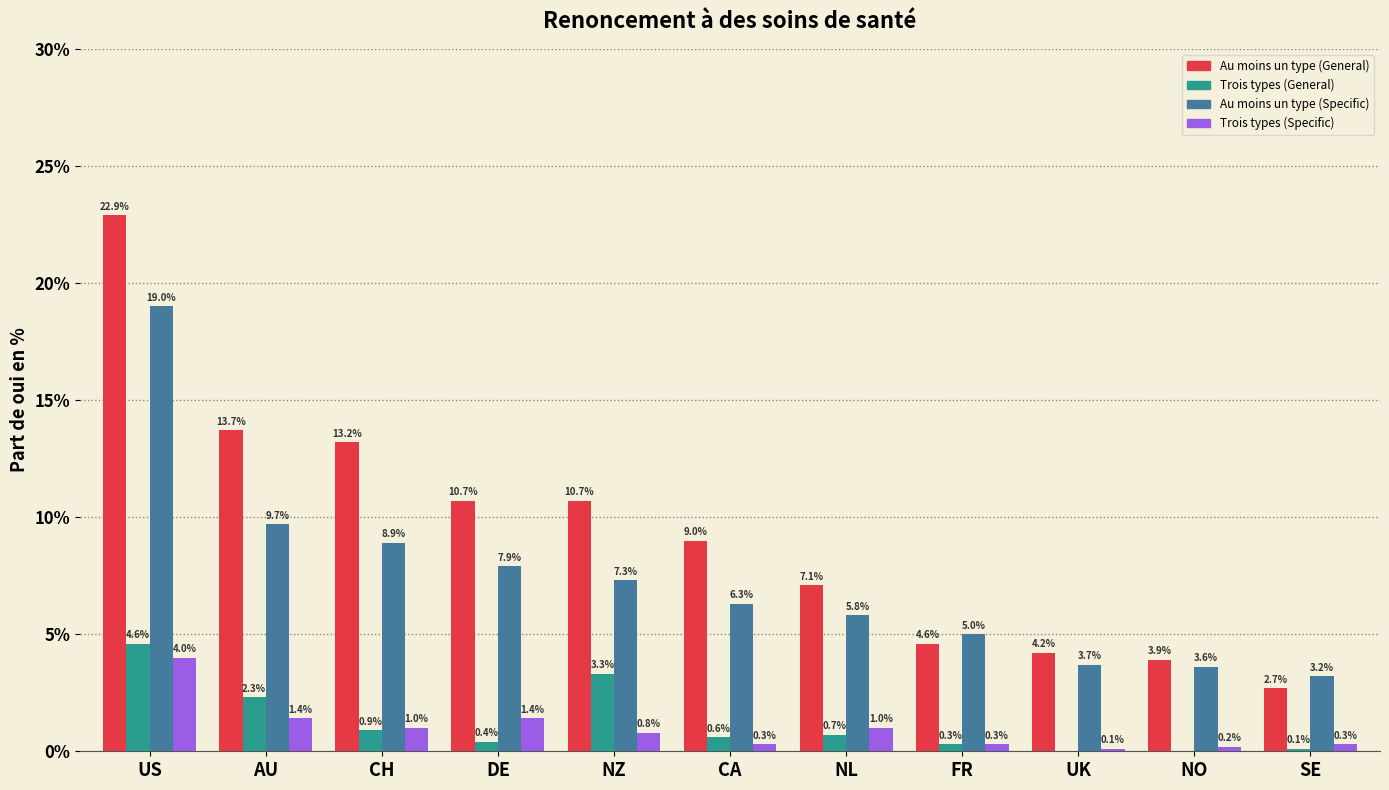

Reading right to left, extract all data points from this chart.

Au moins un type (General): SE=2.7	NO=3.9	UK=4.2	FR=4.6	NL=7.1	CA=9.0	NZ=10.7	DE=10.7	CH=13.2	AU=13.7	US=22.9
Trois types (General): SE=0.1	NO=0.0	UK=0.0	FR=0.3	NL=0.7	CA=0.6	NZ=3.3	DE=0.4	CH=0.9	AU=2.3	US=4.6
Au moins un type (Specific): SE=3.2	NO=3.6	UK=3.7	FR=5.0	NL=5.8	CA=6.3	NZ=7.3	DE=7.9	CH=8.9	AU=9.7	US=19.0
Trois types (Specific): SE=0.3	NO=0.2	UK=0.1	FR=0.3	NL=1.0	CA=0.3	NZ=0.8	DE=1.4	CH=1.0	AU=1.4	US=4.0